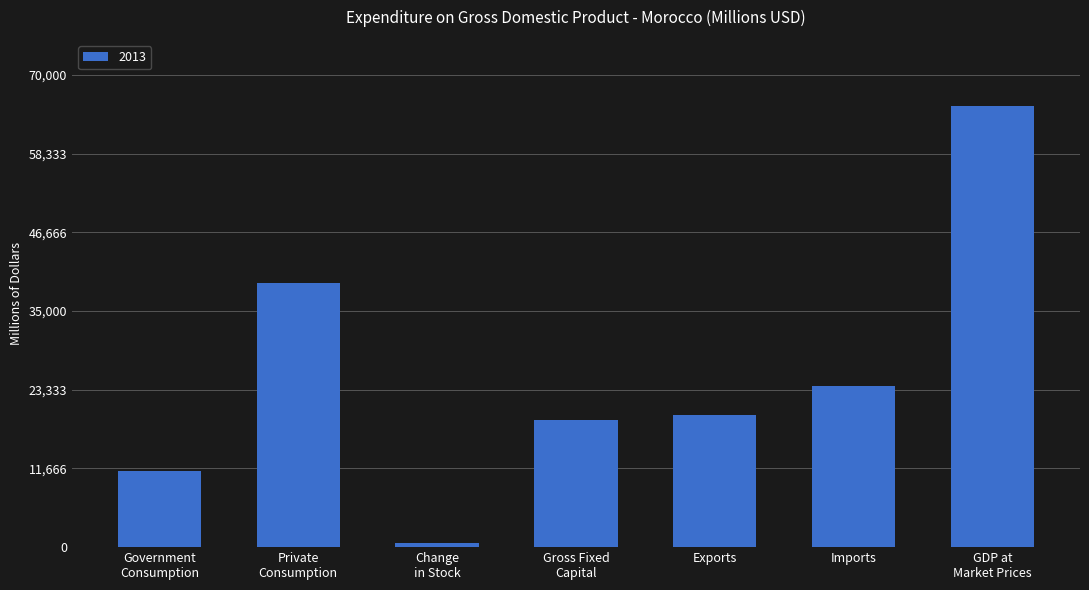

What is the smallest value displayed?

551.9